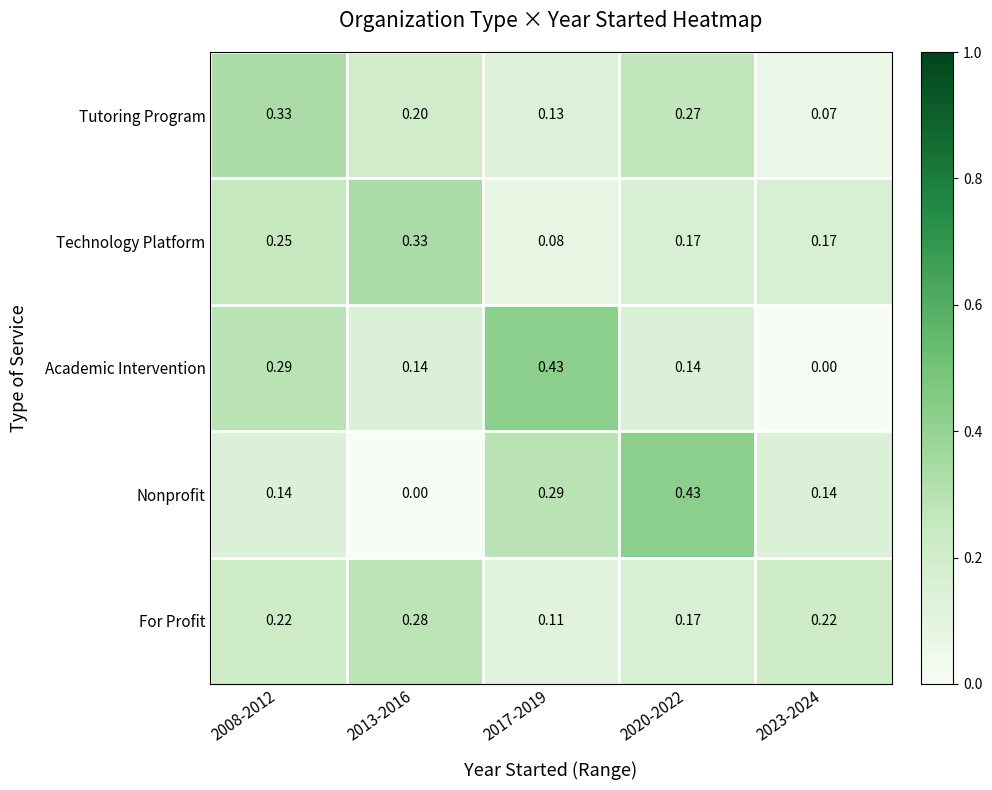

How many categories are shown in the chart?

5